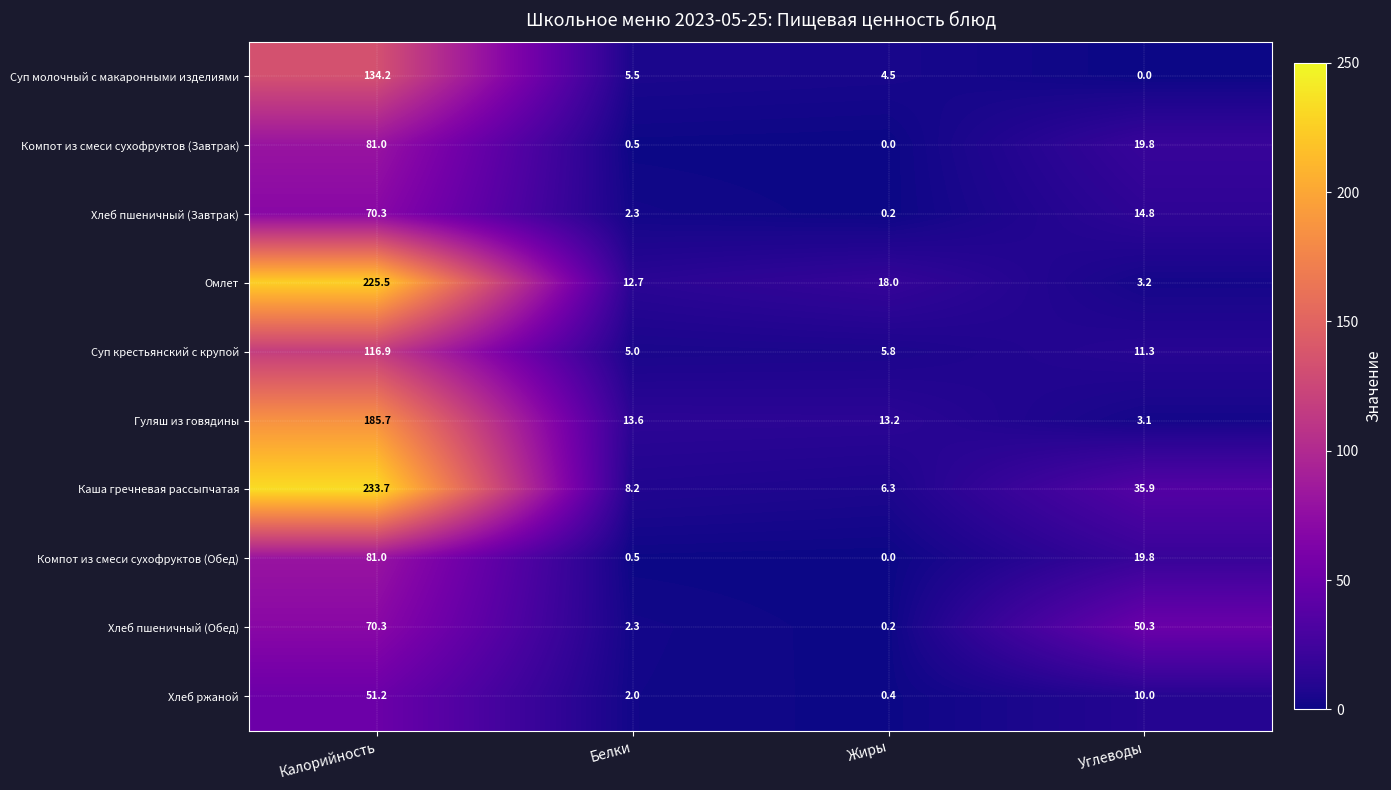

Is it true that Гуляш из говядины equals 3.1 at Углеводы?

True